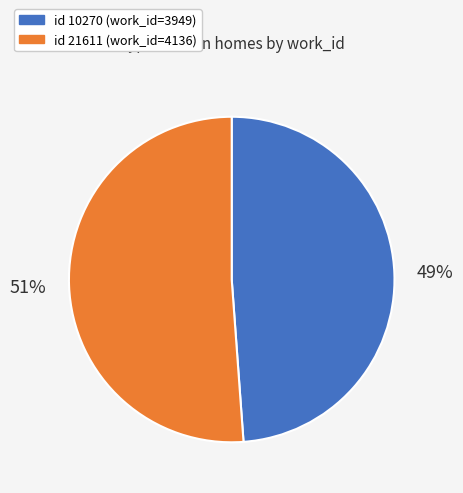

Is there a majority slice in this chart?

Yes